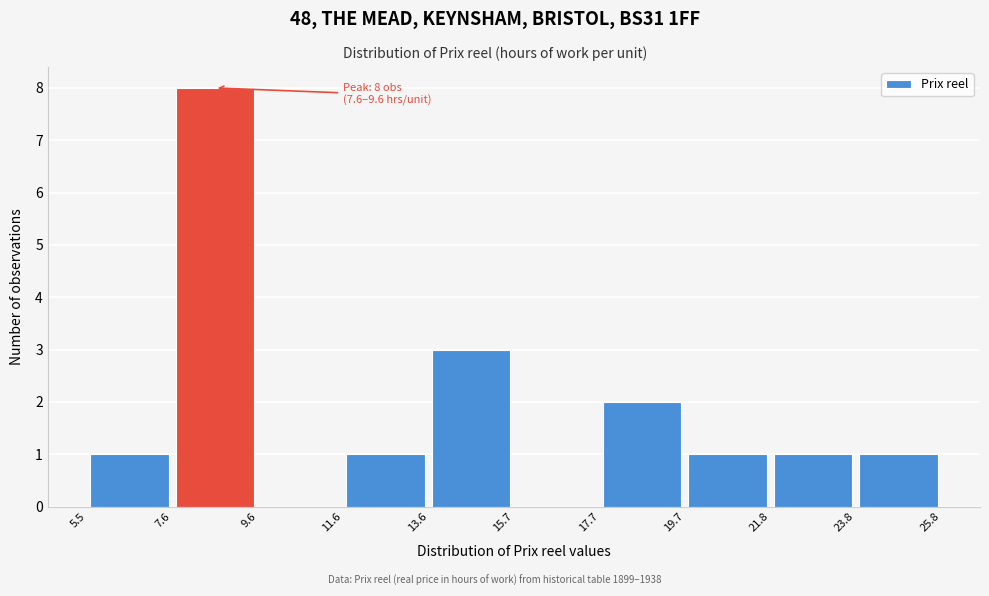

Over which range of the x-axis is the bar tallest?

7.6 to 9.6